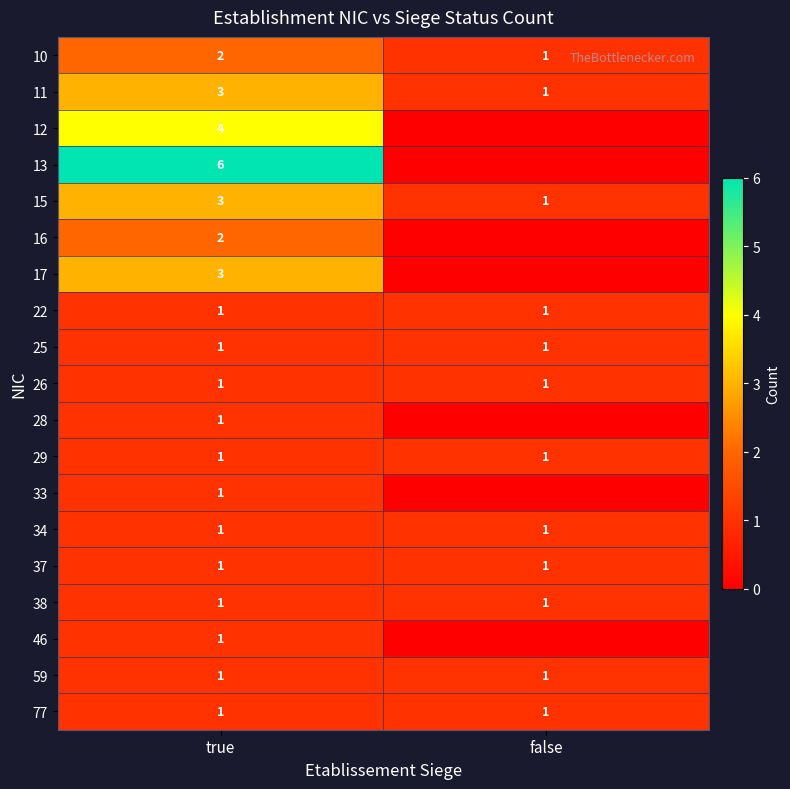

At how many categories does at least one series exceed 0?

2